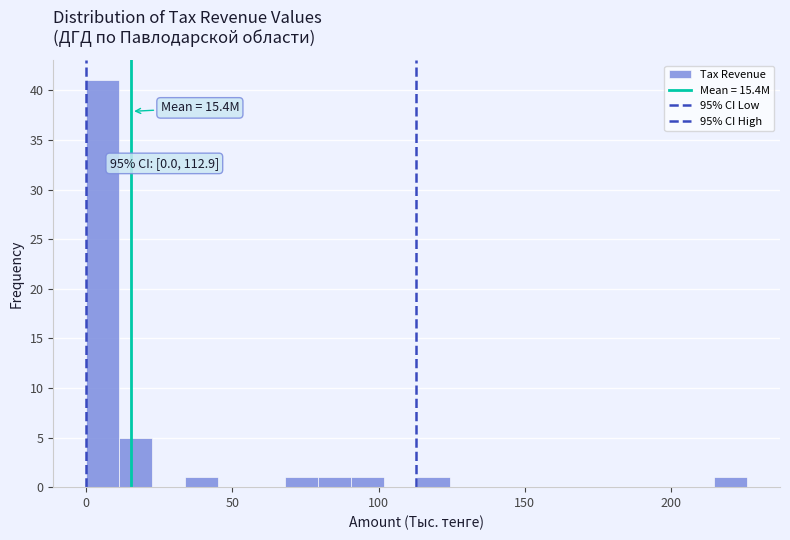

Read against the x-axis, roughly where is the centre of the tallest bar?

5